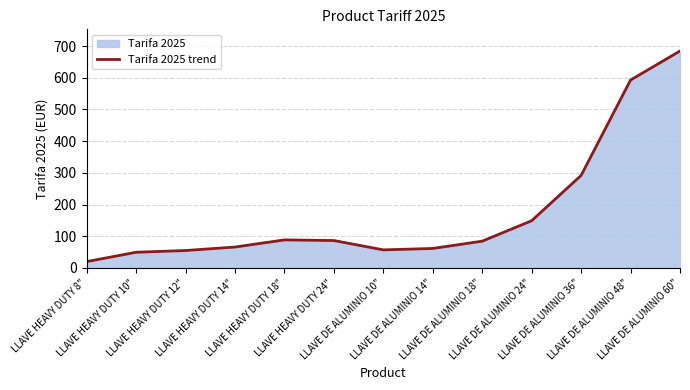

How many points are higher than both their immediate neighbors (excluding endpoints)?

1